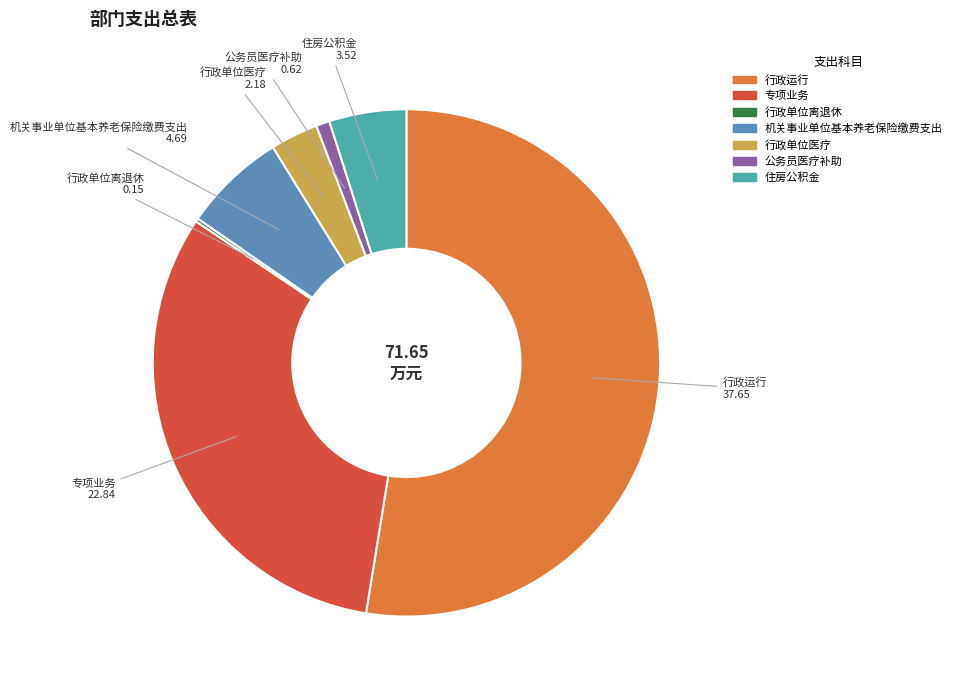

Which category has the biggest portion of the pie?

行政运行